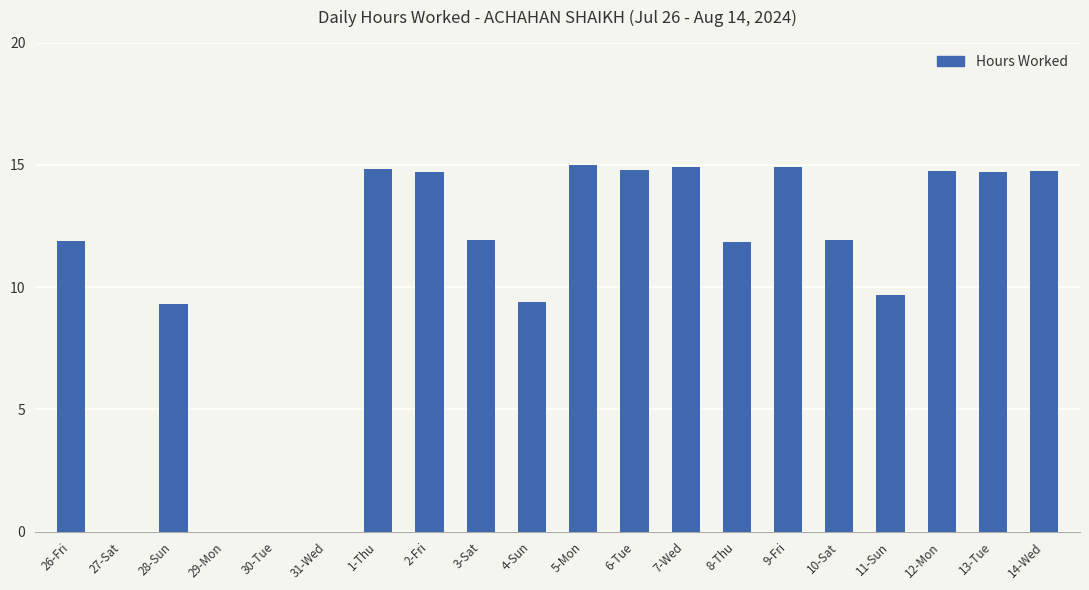

True or false: the data shows 7.7 at 5-Mon.

False